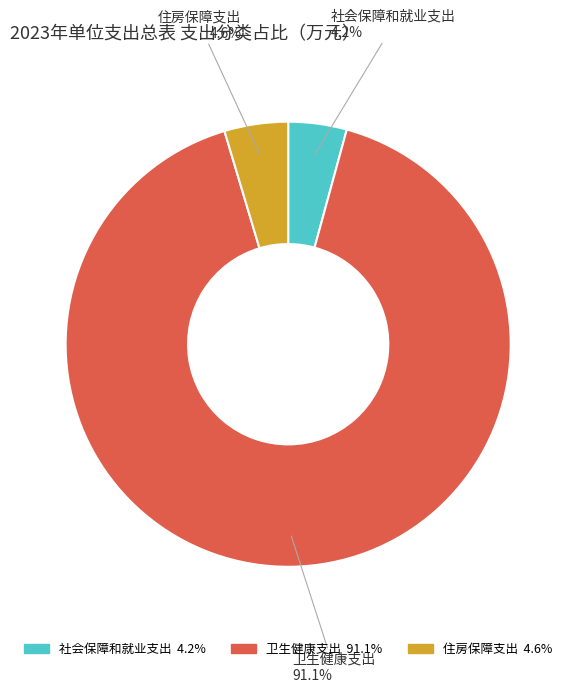

To the nearest percent, what percentage of the pie is 住房保障支出?

5%